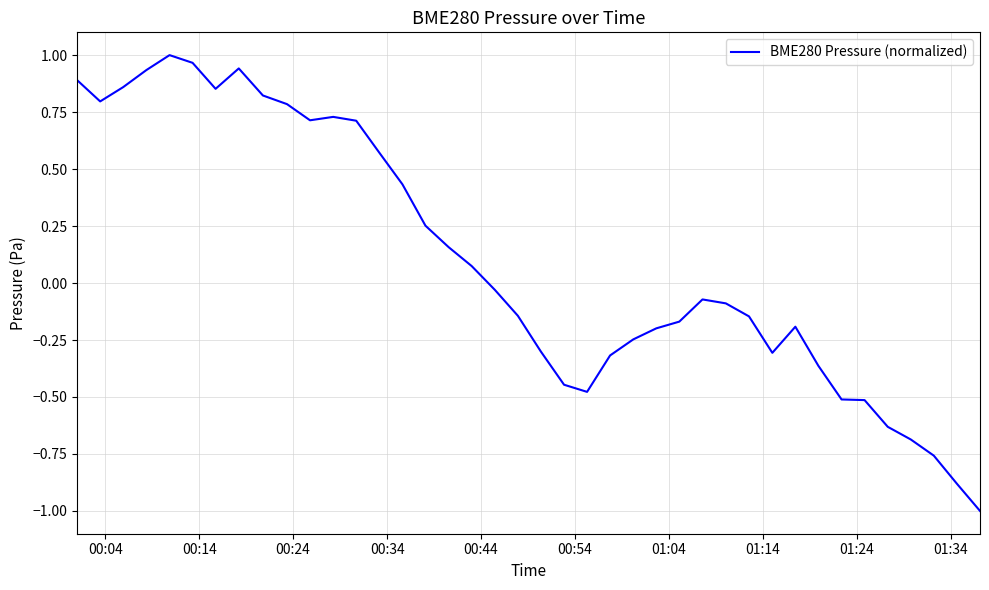

Does the chart have visible grid lines?

Yes